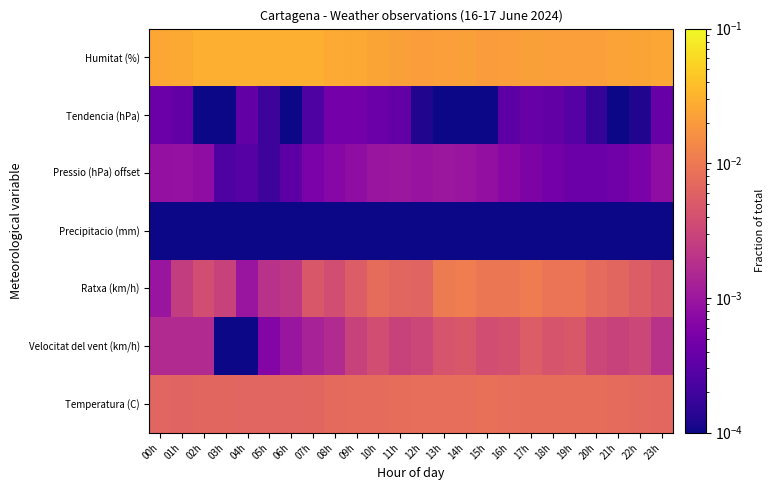

Which has a higher value, 03h or 12h?

12h